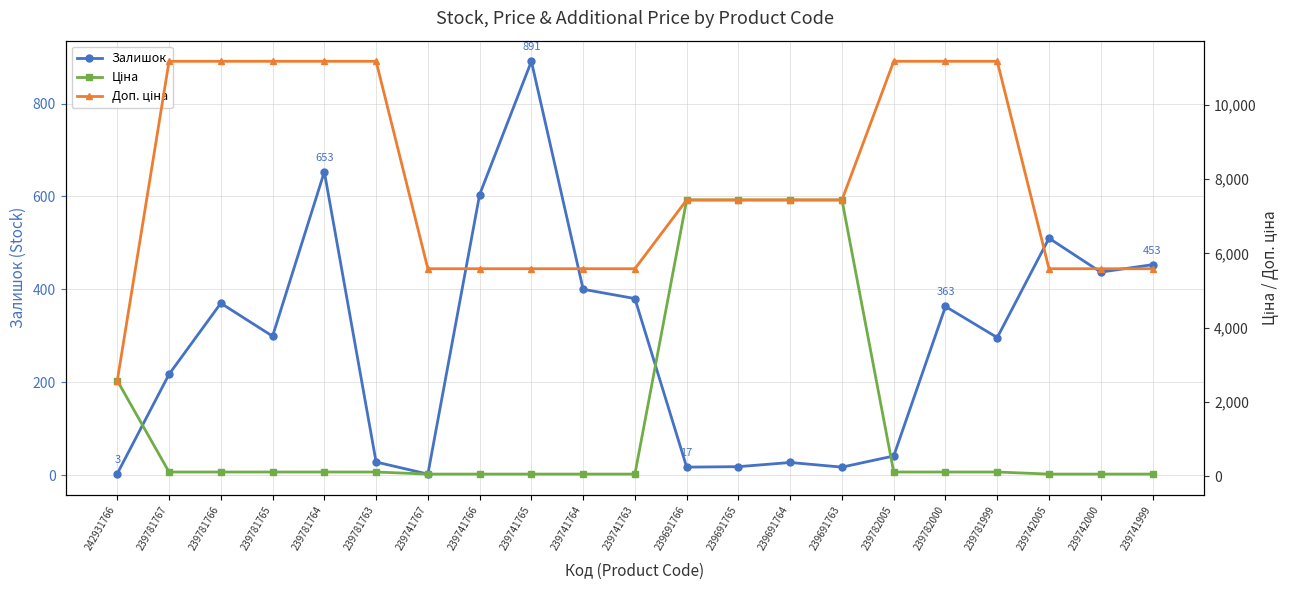

Read the Доп. ціна value at 239741765.

5585.0